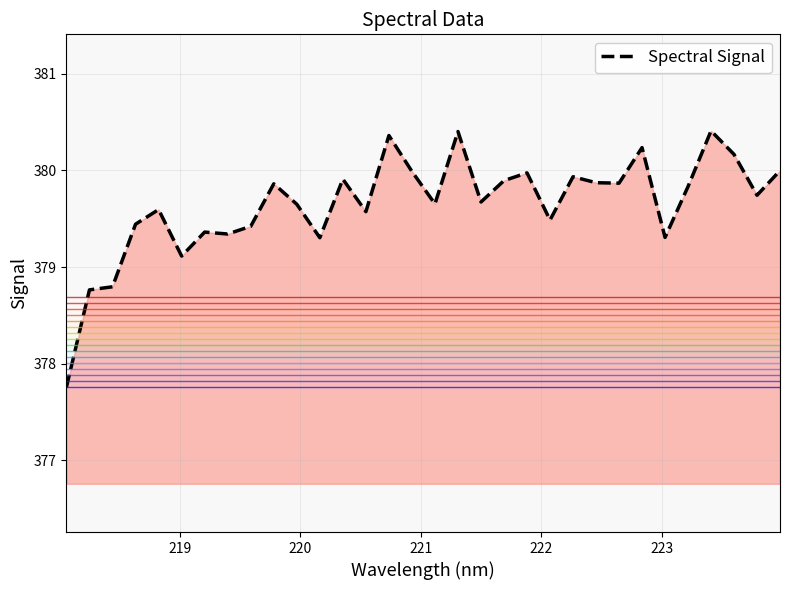

What is the smallest value displayed?

377.8